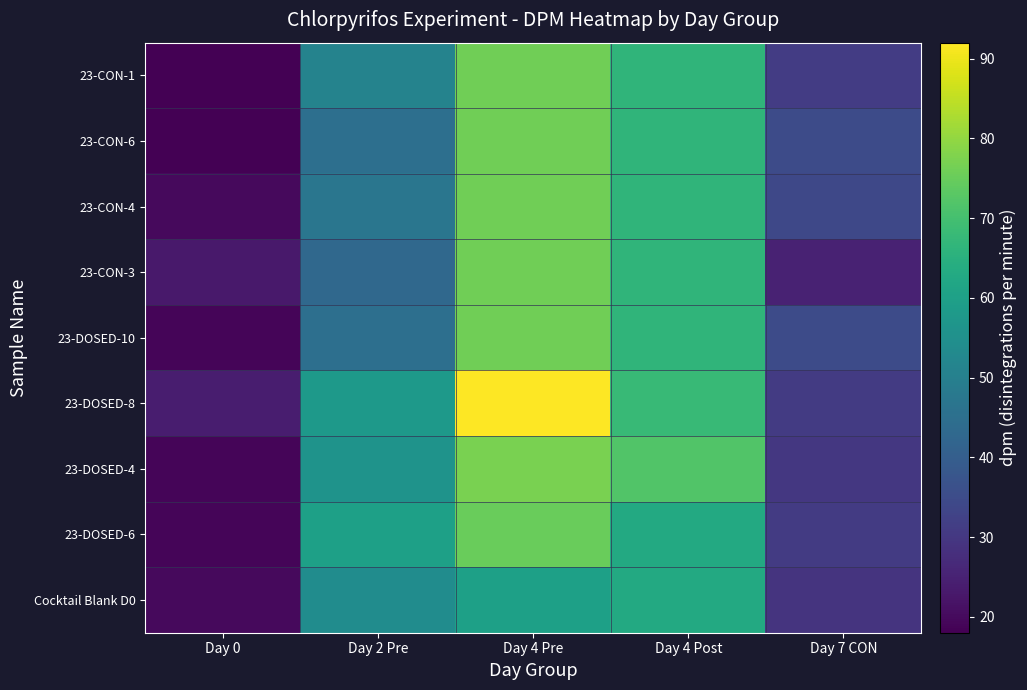

Reading left to right, list all the values displayed in this chart.

Cocktail Blank D0: Day 0=20.0	Day 2 Pre=54.0	Day 4 Pre=60.0	Day 4 Post=63.0	Day 7 CON=29.0
23-DOSED-6: Day 0=19.0	Day 2 Pre=60.0	Day 4 Pre=75.0	Day 4 Post=63.0	Day 7 CON=31.0
23-DOSED-4: Day 0=19.0	Day 2 Pre=56.0	Day 4 Pre=77.0	Day 4 Post=72.0	Day 7 CON=30.0
23-DOSED-8: Day 0=24.0	Day 2 Pre=58.0	Day 4 Pre=92.0	Day 4 Post=68.0	Day 7 CON=31.0
23-DOSED-10: Day 0=19.0	Day 2 Pre=45.0	Day 4 Pre=76.0	Day 4 Post=66.5	Day 7 CON=35.0
23-CON-3: Day 0=23.0	Day 2 Pre=43.0	Day 4 Pre=76.0	Day 4 Post=66.5	Day 7 CON=25.0
23-CON-4: Day 0=20.0	Day 2 Pre=47.0	Day 4 Pre=76.0	Day 4 Post=66.5	Day 7 CON=34.0
23-CON-6: Day 0=18.0	Day 2 Pre=45.0	Day 4 Pre=76.0	Day 4 Post=66.5	Day 7 CON=35.0
23-CON-1: Day 0=18.0	Day 2 Pre=51.0	Day 4 Pre=76.0	Day 4 Post=66.5	Day 7 CON=31.2